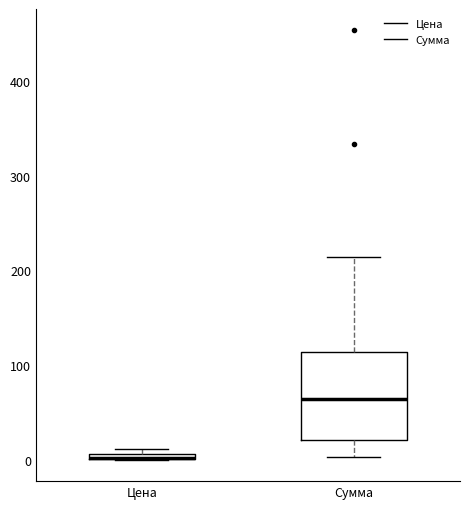

Where does the lower whisker of the box for Сумма end on the y-axis? The values are not printed on the chart, so give them approximately, as read against the axis.

0